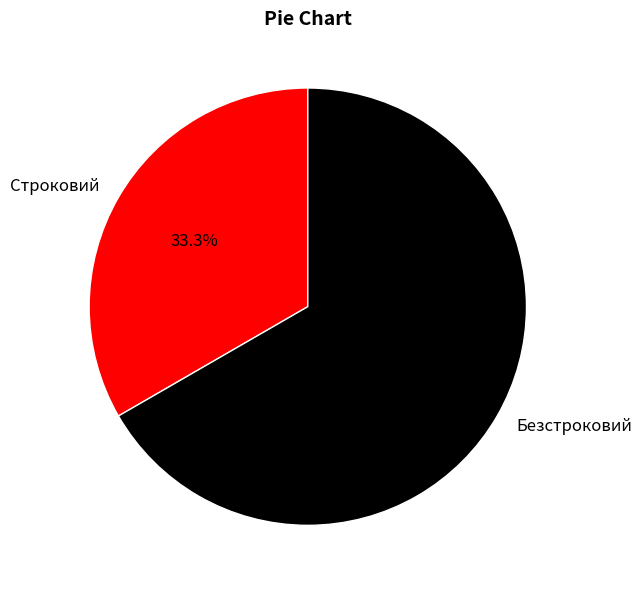

To the nearest percent, what is the difference between the Строковий and Безстроковий slice percentages?

33%